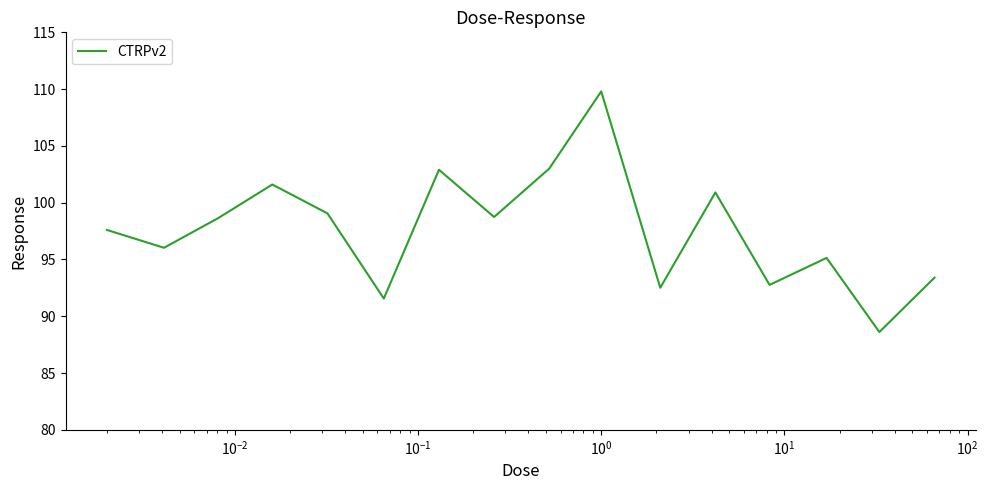

How many lines are shown in the chart?

1